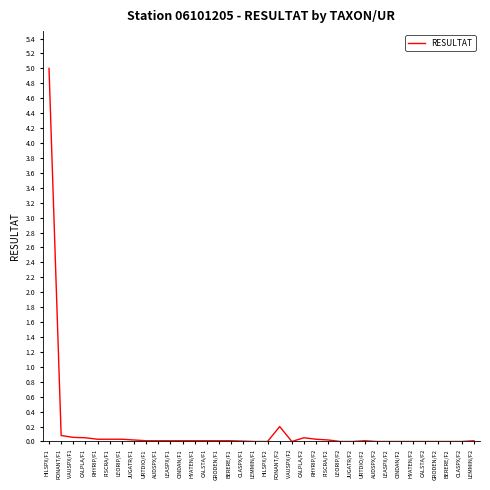

What is the greatest value displayed?

5.0